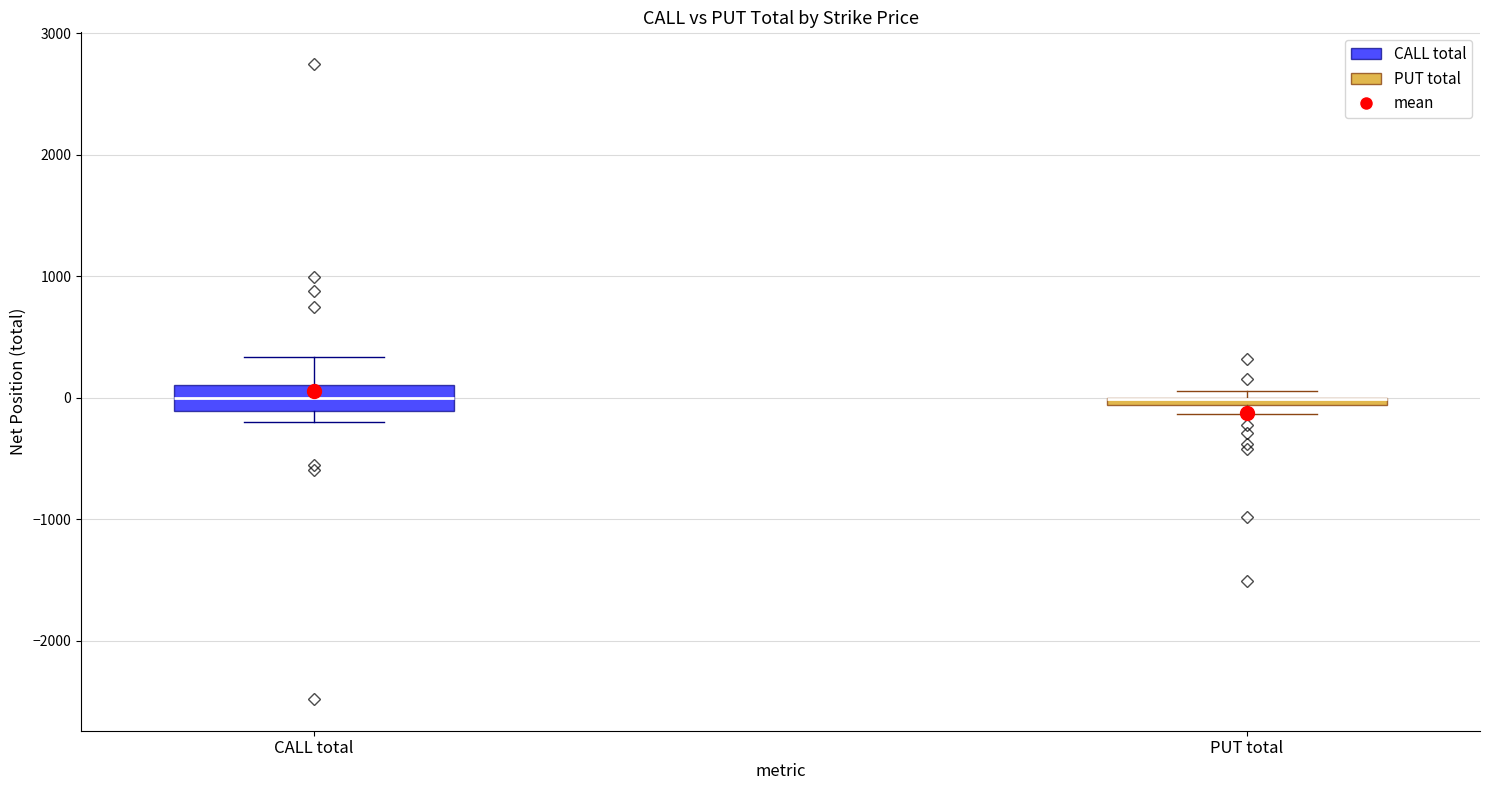

Where is the lower edge of the box for PUT total on the y-axis? The values are not printed on the chart, so give them approximately, as read against the axis.

-100